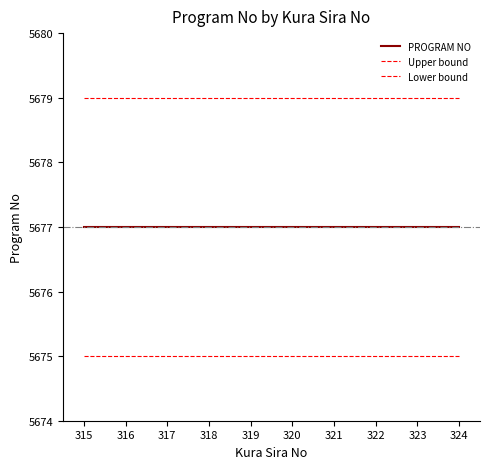

Does the chart display data point markers on the line(s)?

No